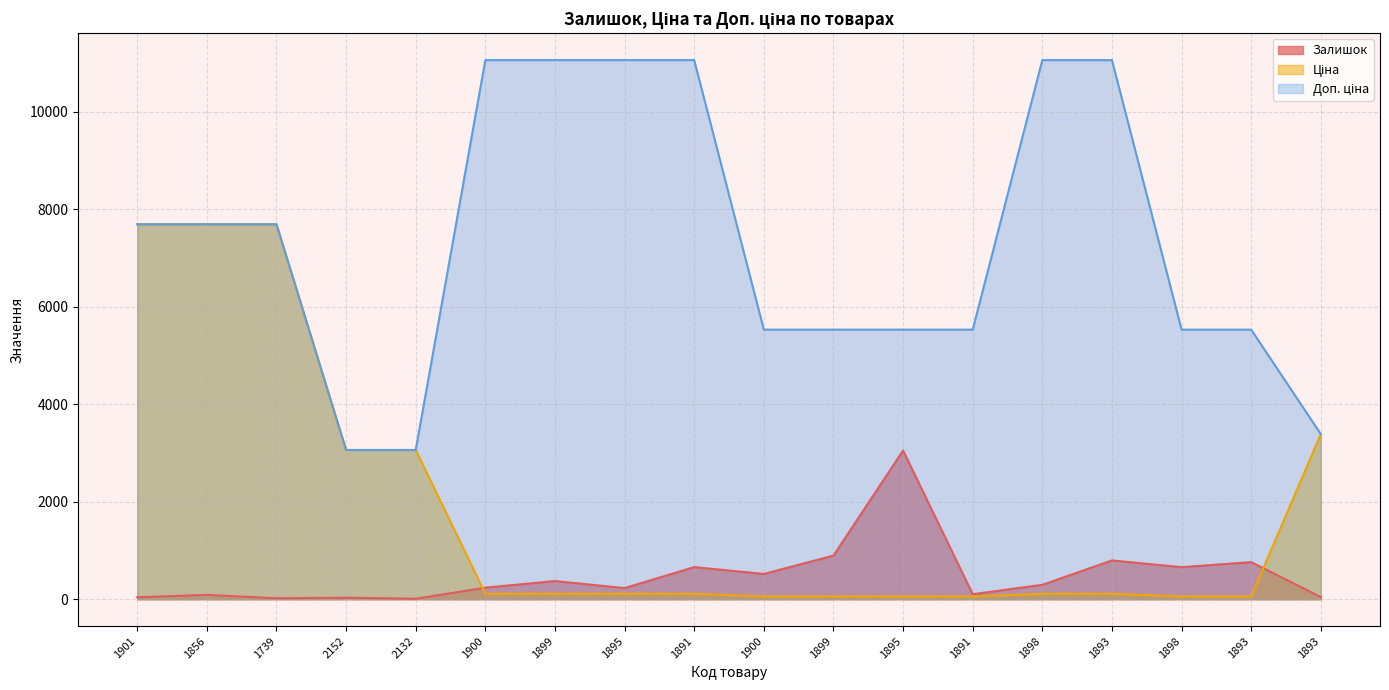

What are all the series names shown in the legend?

Залишок, Ціна, Доп. ціна